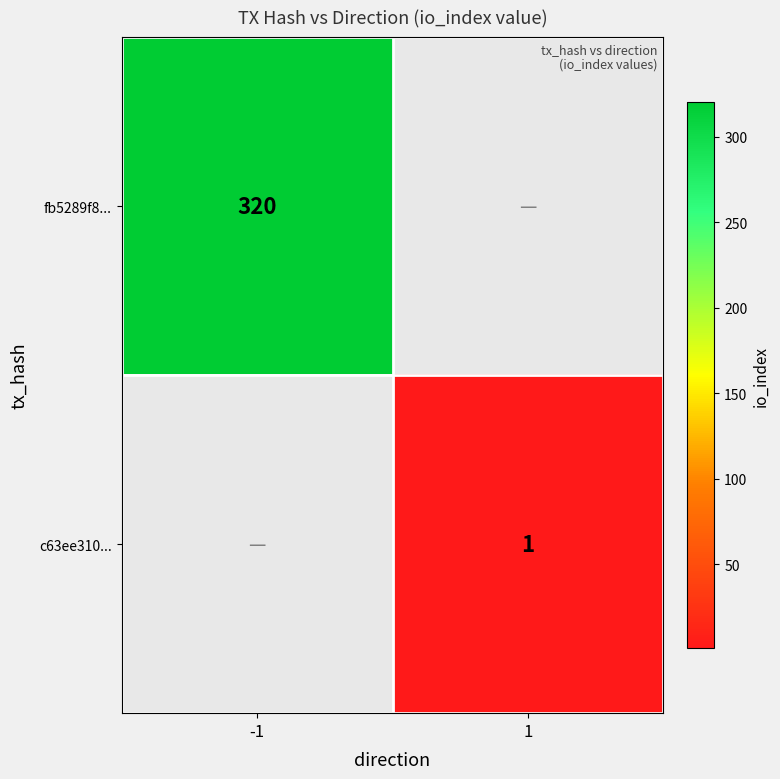

Is it true that c63ee310... equals 1 at 1?

True